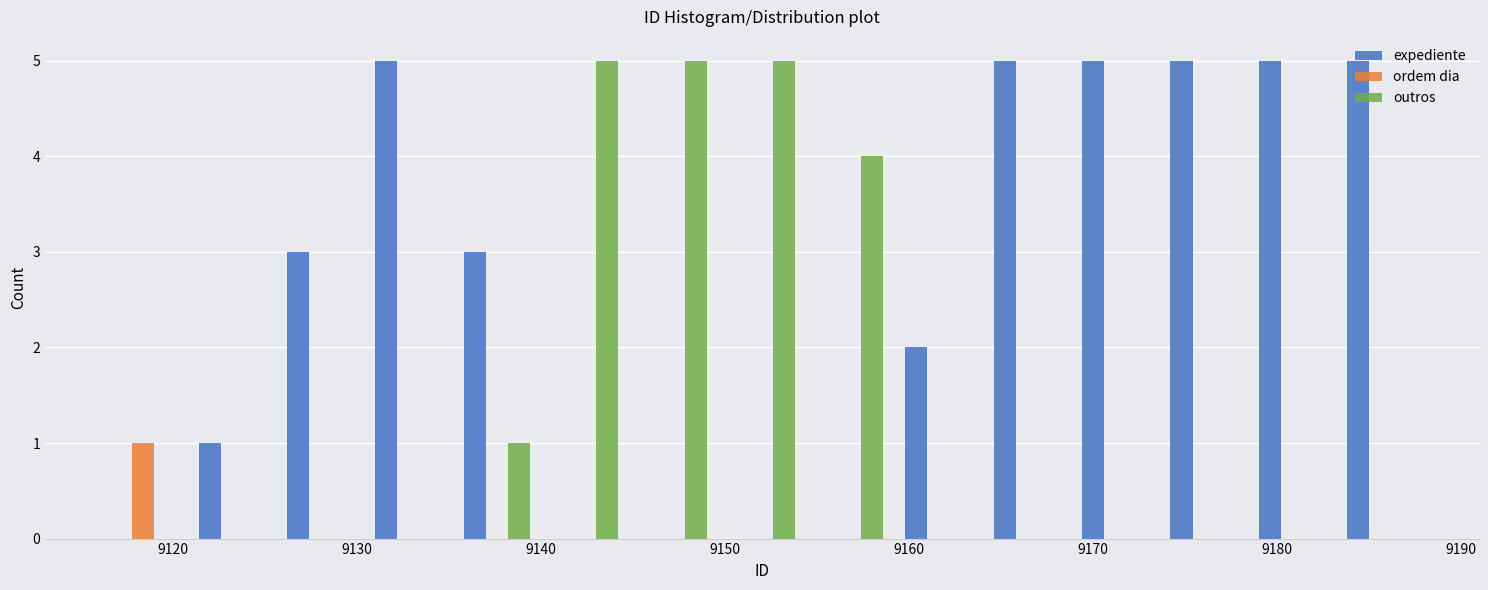

Reading left to right, transcribe this chart: for each range on the x-axis, give the height of each series' bar. Neither the bar edges nor the heights are printed on the chart, so give them approximately, as read against the axes.

9116.0 to 9120.8: expediente=0	ordem dia=1	outros=0
9120.8 to 9125.6: expediente=1	ordem dia=0	outros=0
9125.6 to 9130.4: expediente=3	ordem dia=0	outros=0
9130.4 to 9135.2: expediente=5	ordem dia=0	outros=0
9135.2 to 9140.0: expediente=3	ordem dia=0	outros=1
9140.0 to 9144.8: expediente=0	ordem dia=0	outros=5
9144.8 to 9149.6: expediente=0	ordem dia=0	outros=5
9149.6 to 9154.4: expediente=0	ordem dia=0	outros=5
9154.4 to 9159.2: expediente=0	ordem dia=0	outros=4
9159.2 to 9164.0: expediente=2	ordem dia=0	outros=0
9164.0 to 9168.8: expediente=5	ordem dia=0	outros=0
9168.8 to 9173.6: expediente=5	ordem dia=0	outros=0
9173.6 to 9178.4: expediente=5	ordem dia=0	outros=0
9178.4 to 9183.2: expediente=5	ordem dia=0	outros=0
9183.2 to 9188.0: expediente=5	ordem dia=0	outros=0